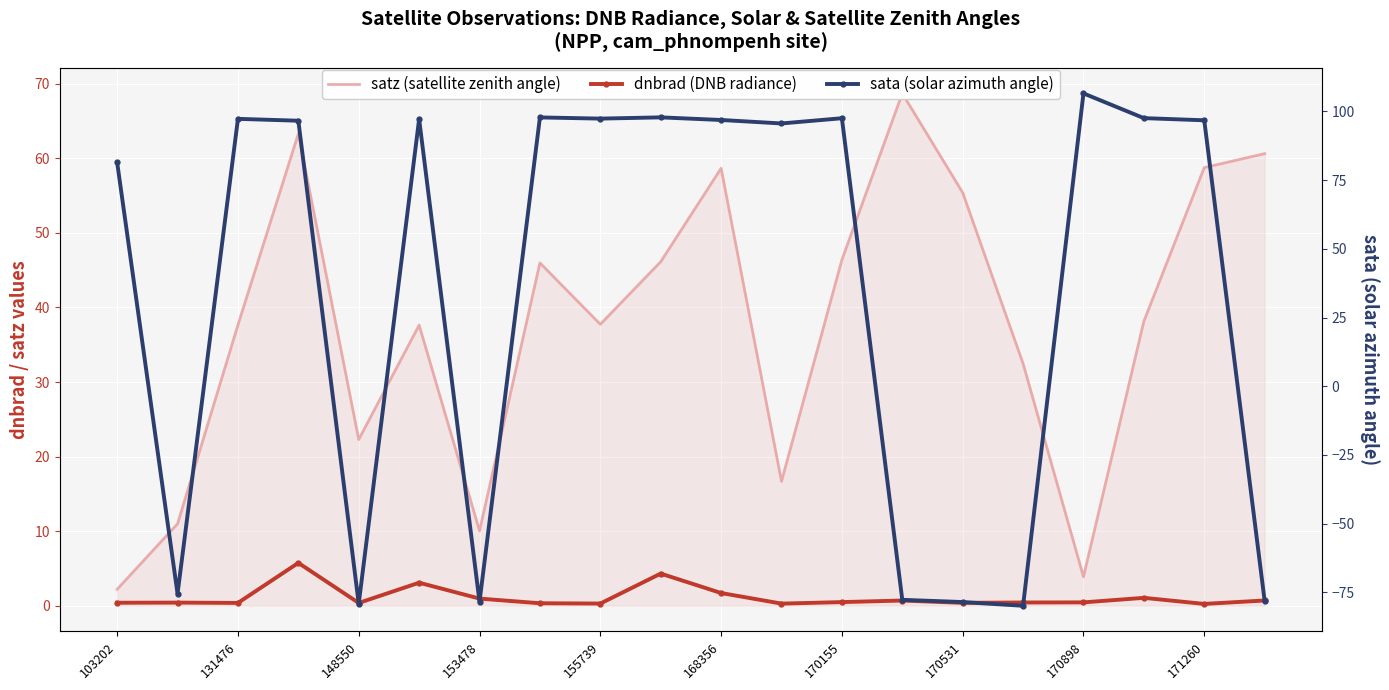

Which series has the widest spread of values?

sata (solar azimuth angle)